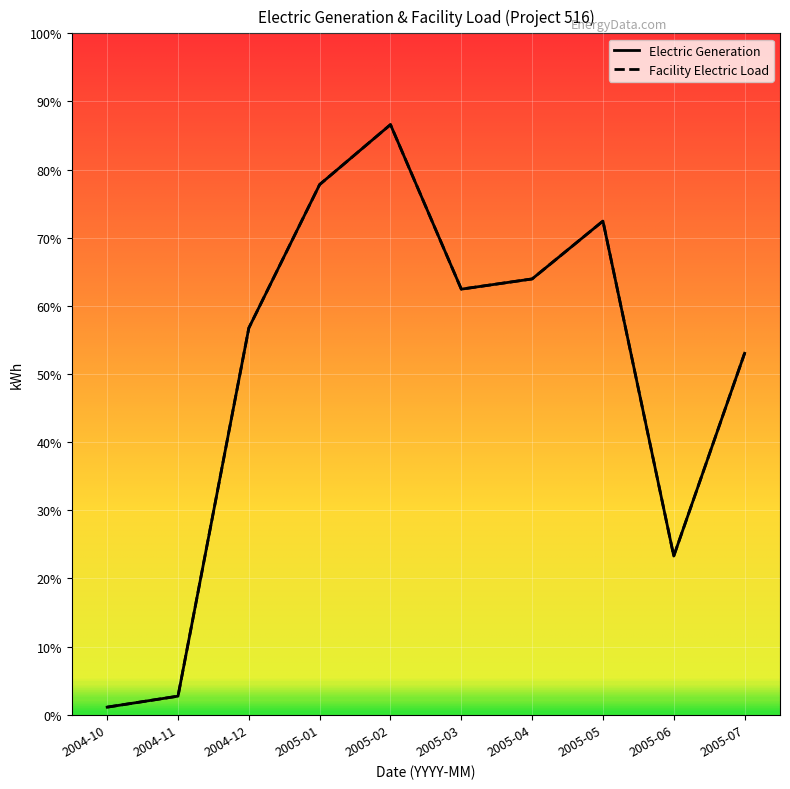

Does the chart display data point markers on the line(s)?

No